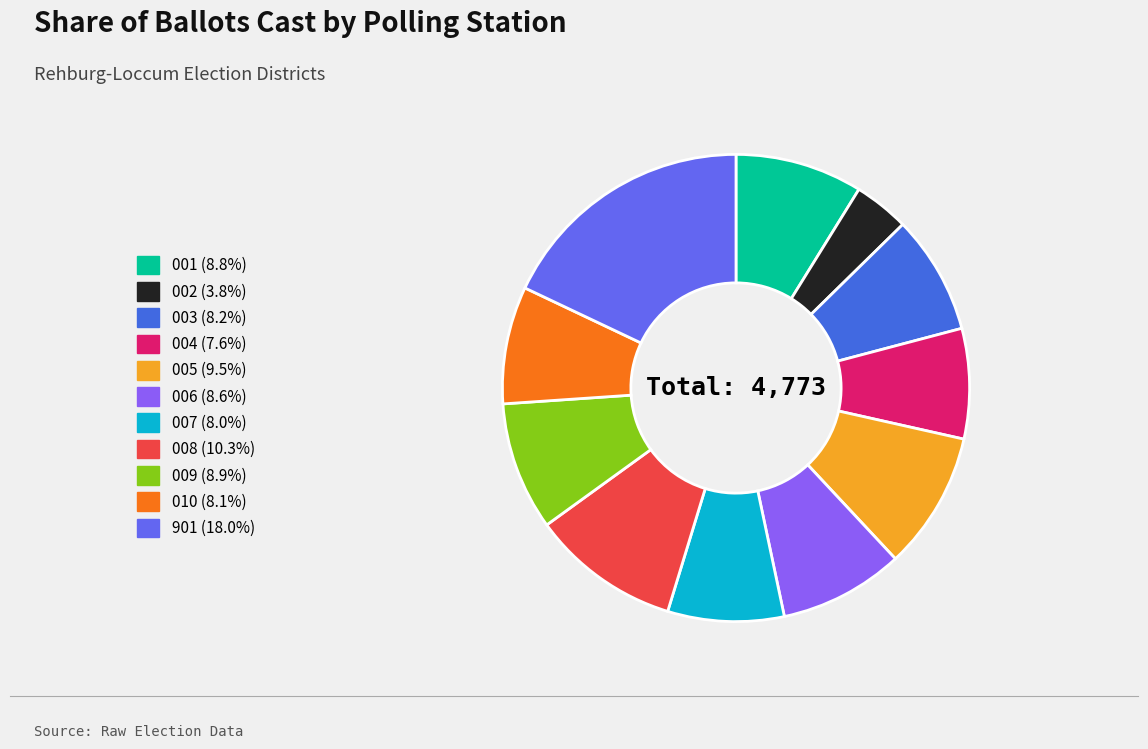

Which slice is the largest?

901